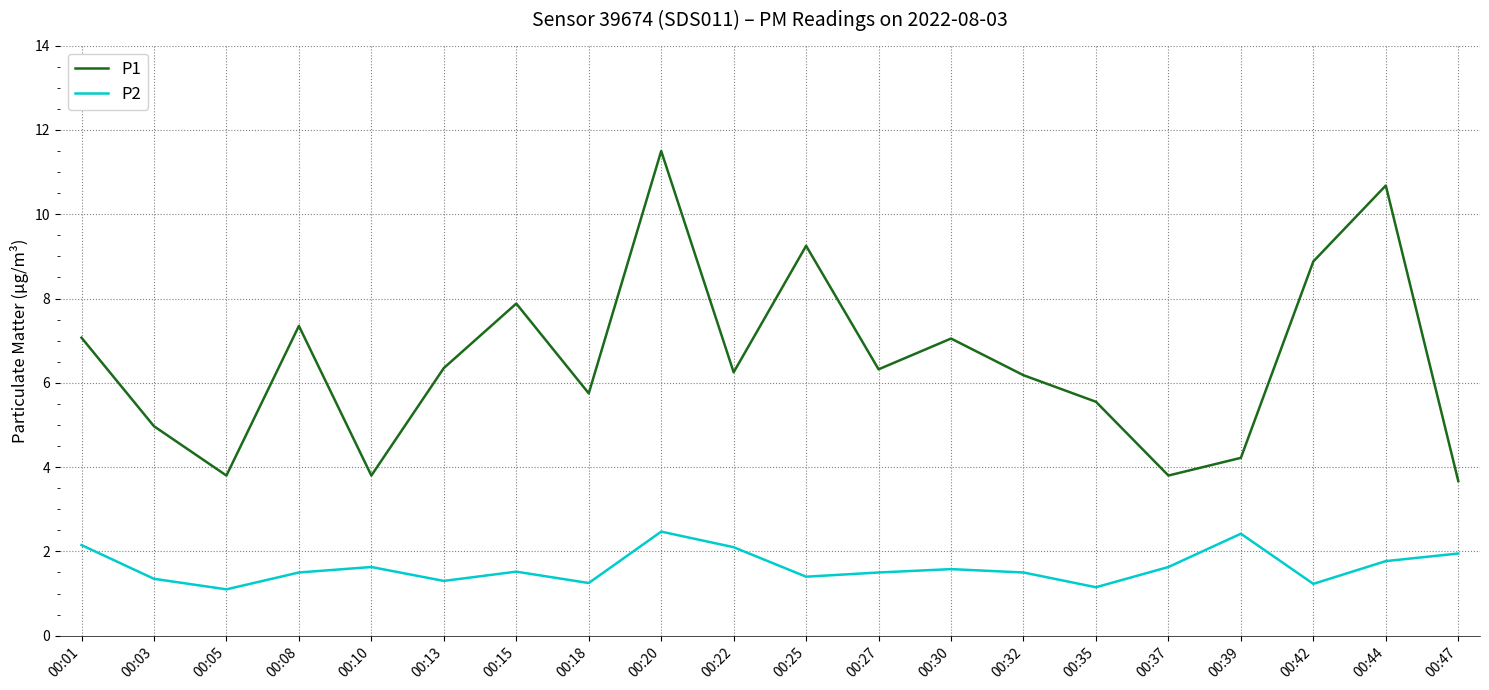

Where does the P1 series first go above 6?

00:01